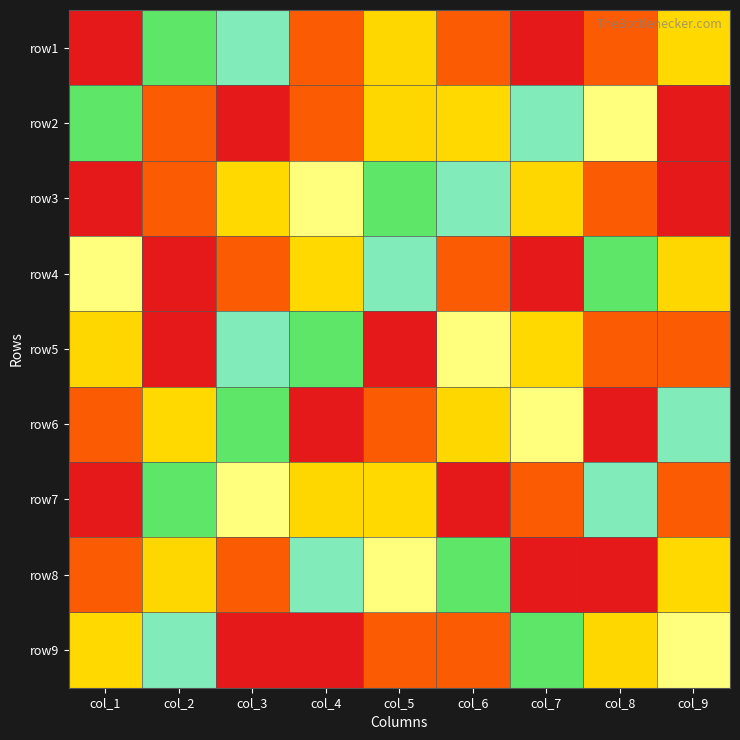

Reading left to right, what are all the values shown in this chart?

row1: col_1=1	col_2=4	col_3=5	col_4=8	col_5=7	col_6=2	col_7=9	col_8=8	col_9=3
row2: col_1=4	col_2=8	col_3=9	col_4=2	col_5=7	col_6=3	col_7=5	col_8=6	col_9=1
row3: col_1=1	col_2=2	col_3=3	col_4=6	col_5=4	col_6=5	col_7=7	col_8=8	col_9=9
row4: col_1=6	col_2=9	col_3=8	col_4=3	col_5=5	col_6=2	col_7=1	col_8=4	col_9=7
row5: col_1=7	col_2=1	col_3=5	col_4=4	col_5=9	col_6=6	col_7=3	col_8=2	col_9=8
row6: col_1=2	col_2=3	col_3=4	col_4=1	col_5=8	col_6=7	col_7=6	col_8=9	col_9=5
row7: col_1=9	col_2=4	col_3=6	col_4=7	col_5=3	col_6=1	col_7=8	col_8=5	col_9=2
row8: col_1=8	col_2=7	col_3=2	col_4=5	col_5=6	col_6=4	col_7=9	col_8=1	col_9=3
row9: col_1=3	col_2=5	col_3=1	col_4=9	col_5=2	col_6=8	col_7=4	col_8=7	col_9=6